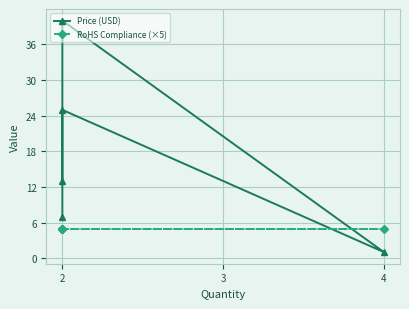

Which series has the widest spread of values?

Price (USD)